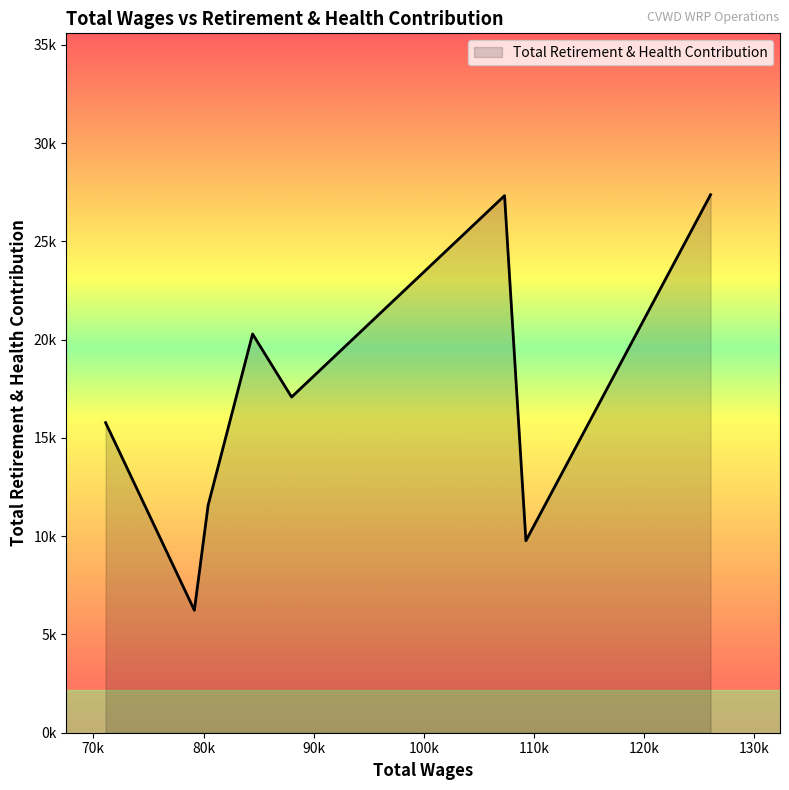

Is this an area chart (filled region under the line)?

Yes